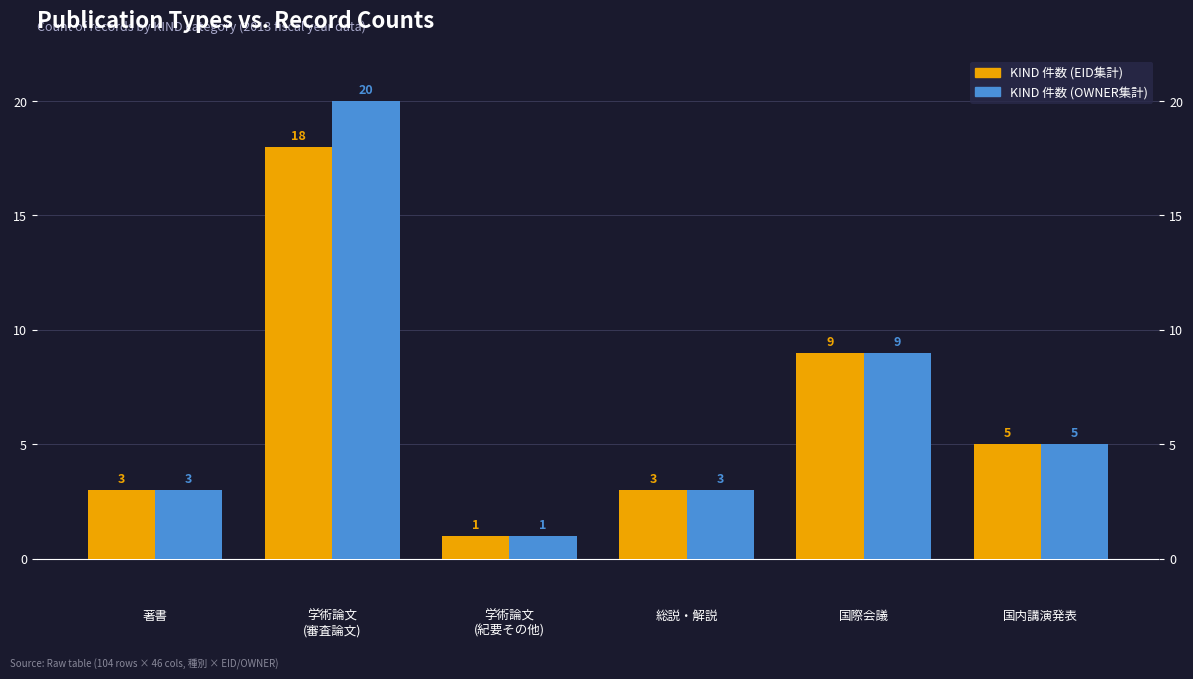

At which category is the sum across all series the highest?

学術論文
(審査論文)